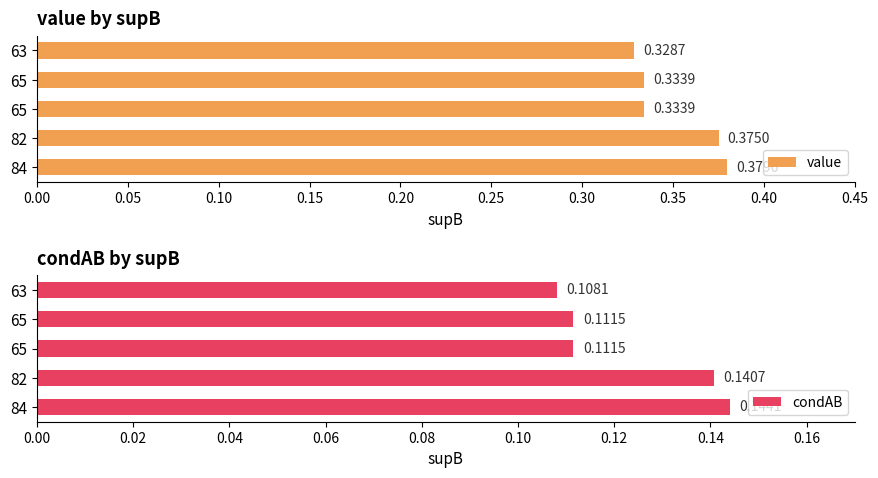

What is the sum of all value values?

1.8